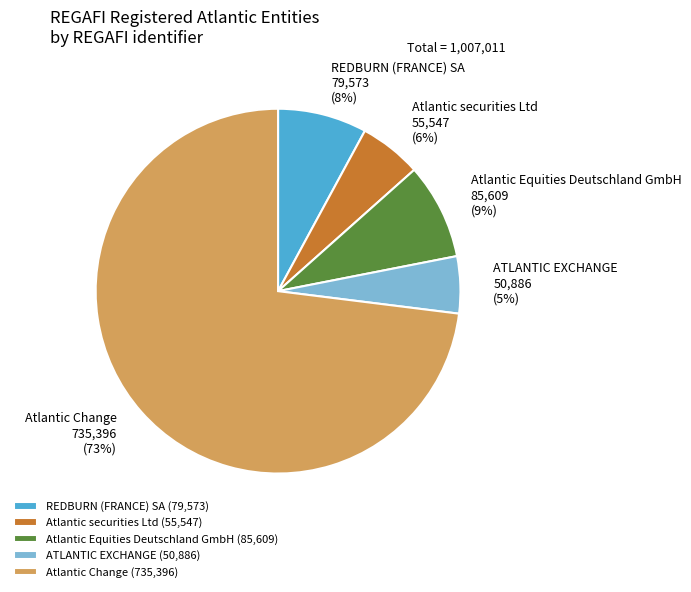

Which slice is the largest?

Atlantic Change